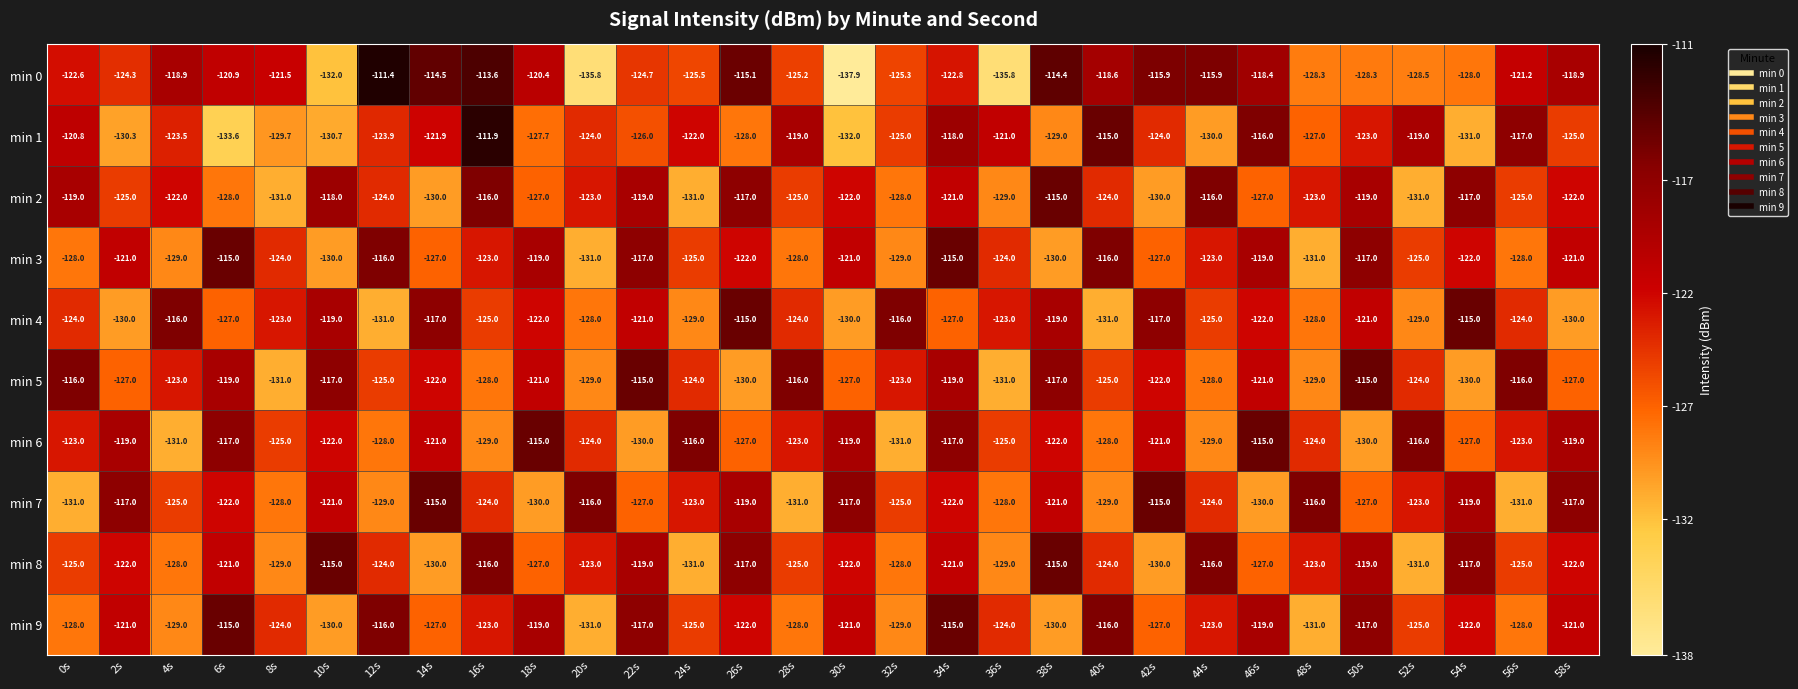

True or false: min 3 has a value of -156.4 at 18s.

False